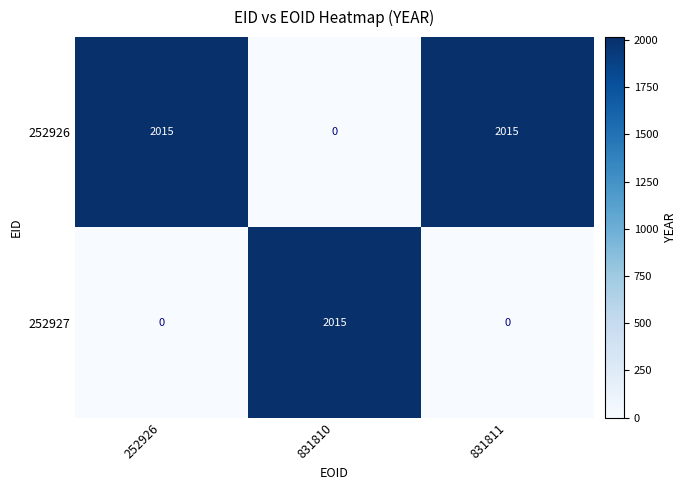

What is the difference between the highest and lowest values at 252926?

2015